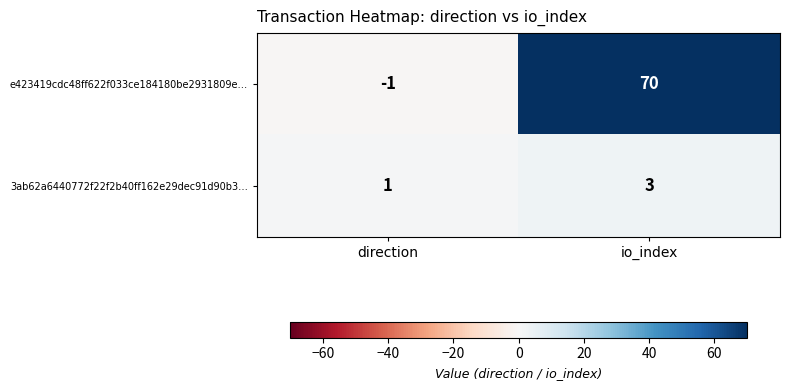

Which series has the widest spread of values?

e423419cdc48ff622f033ce184180be2931809e…